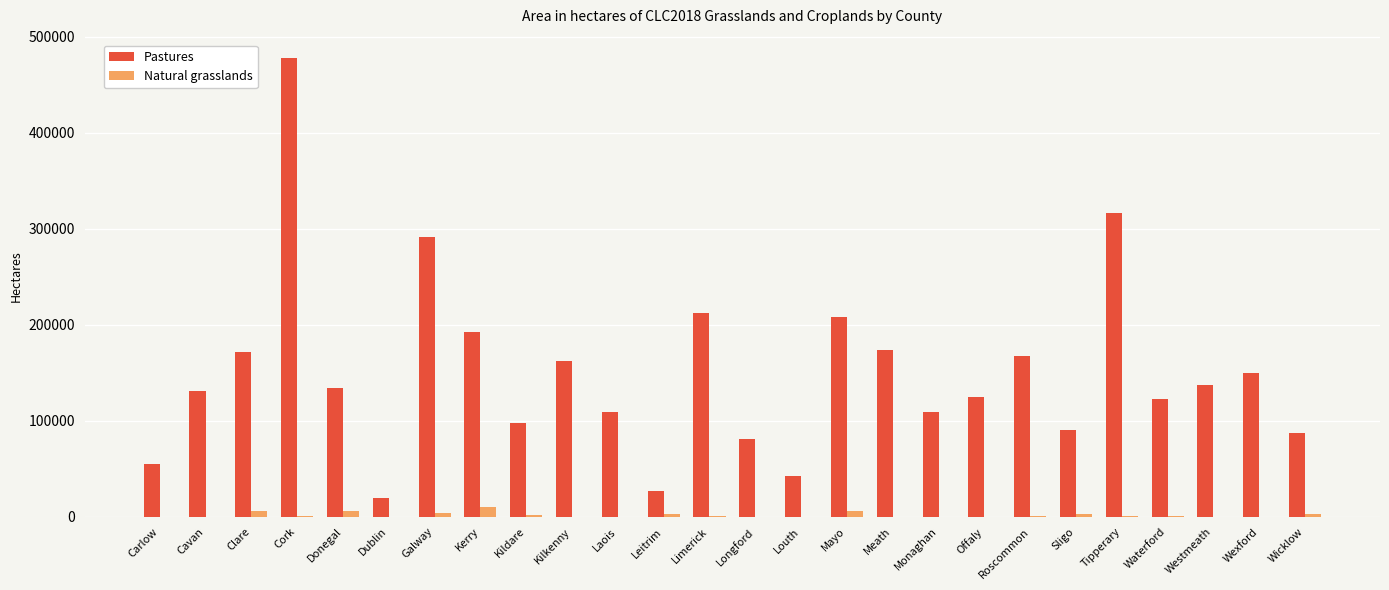

How many groups of bars are there?

26